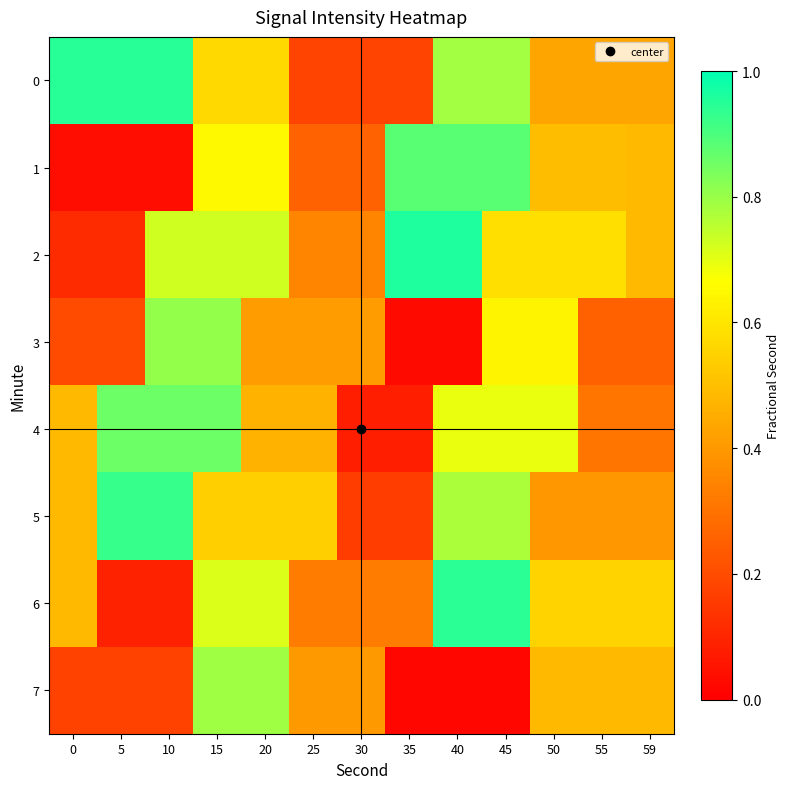

Reading left to right, what are all the values shown in this chart?

0: 0=0.9	5=0.9	10=0.9	15=0.6	20=0.6	25=0.2	30=0.2	35=0.2	40=0.8	45=0.8	50=0.4	55=0.4	59=0.4
1: 0=0.0	5=0.0	10=0.0	15=0.6	20=0.6	25=0.3	30=0.3	35=0.9	40=0.9	45=0.9	50=0.5	55=0.5	59=0.5
2: 0=0.1	5=0.1	10=0.7	15=0.7	20=0.7	25=0.3	30=0.3	35=1.0	40=1.0	45=0.6	50=0.6	55=0.6	59=0.5
3: 0=0.2	5=0.2	10=0.8	15=0.8	20=0.4	25=0.4	30=0.4	35=0.0	40=0.0	45=0.6	50=0.6	55=0.3	59=0.3
4: 0=0.5	5=0.9	10=0.9	15=0.9	20=0.5	25=0.5	30=0.1	35=0.1	40=0.7	45=0.7	50=0.7	55=0.3	59=0.3
5: 0=0.5	5=0.9	10=0.9	15=0.5	20=0.5	25=0.5	30=0.2	35=0.2	40=0.8	45=0.8	50=0.4	55=0.4	59=0.4
6: 0=0.5	5=0.1	10=0.1	15=0.7	20=0.7	25=0.3	30=0.3	35=0.3	40=0.9	45=0.9	50=0.6	55=0.6	59=0.6
7: 0=0.2	5=0.2	10=0.2	15=0.8	20=0.8	25=0.4	30=0.4	35=0.0	40=0.0	45=0.0	50=0.5	55=0.5	59=0.5